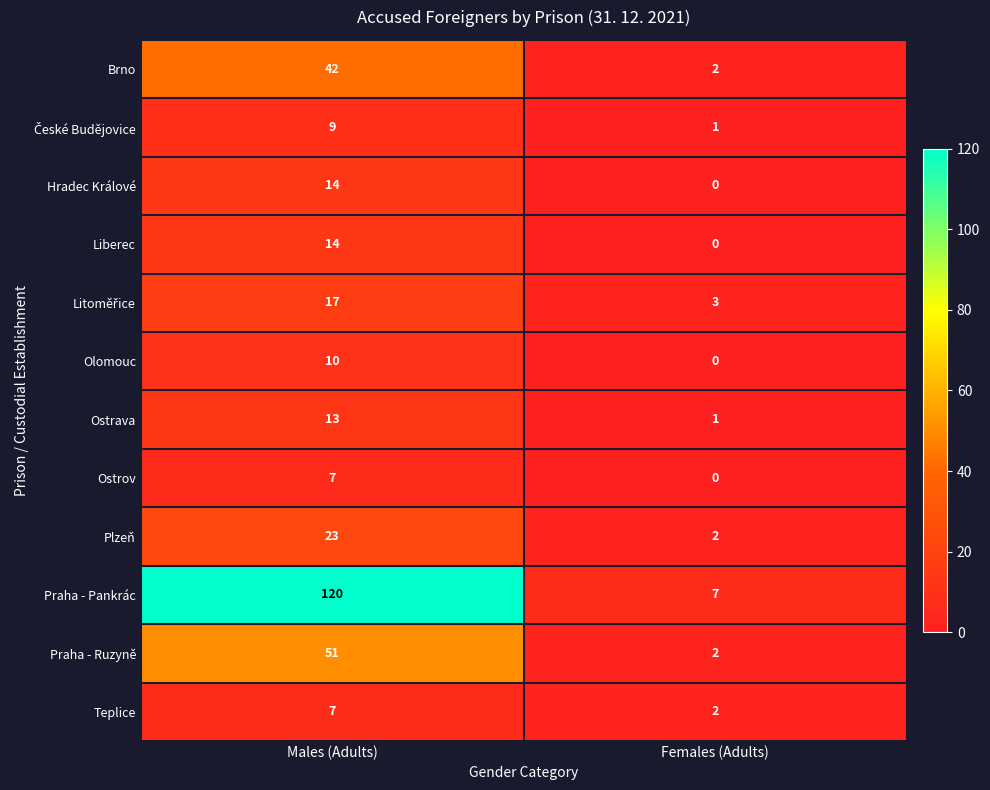

Is it true that Plzeň equals 2 at Females (Adults)?

True